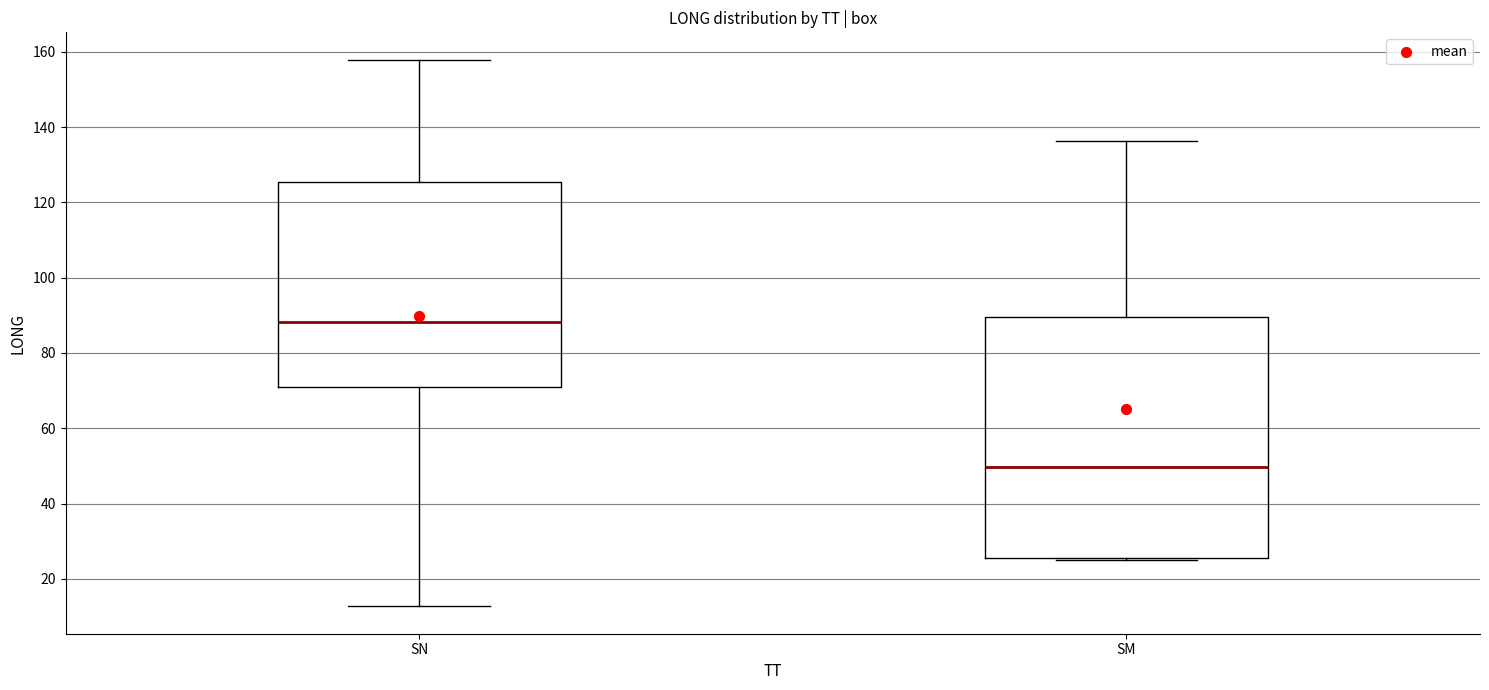

Which box is the tallest, from its lower edge to its upper edge?

SM